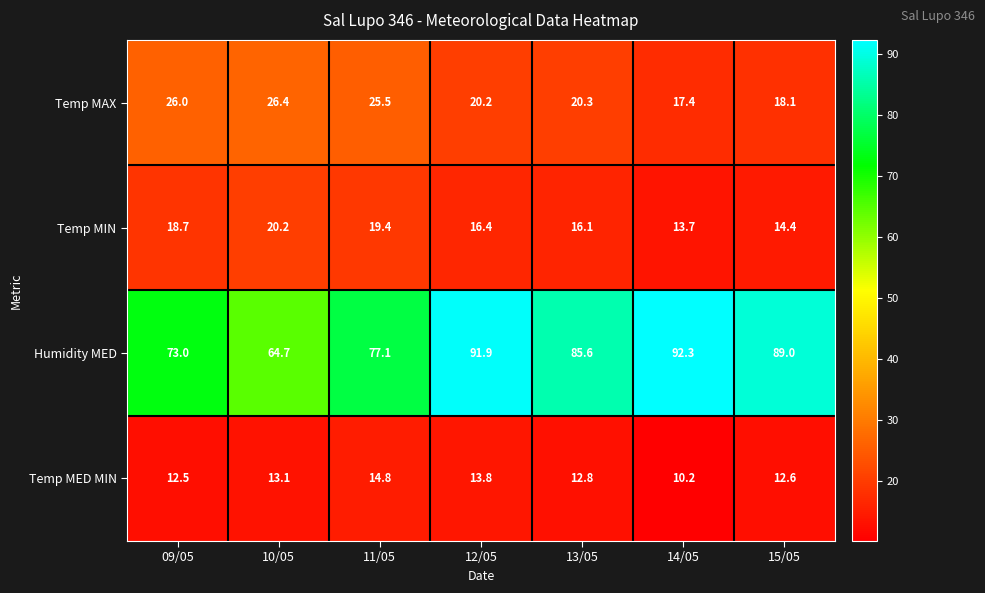

What is the sum of all Temp MED MIN values?

89.8